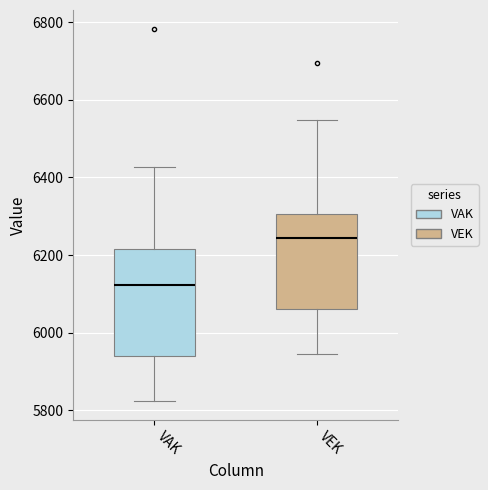

Which box's median line is the lowest?

VAK